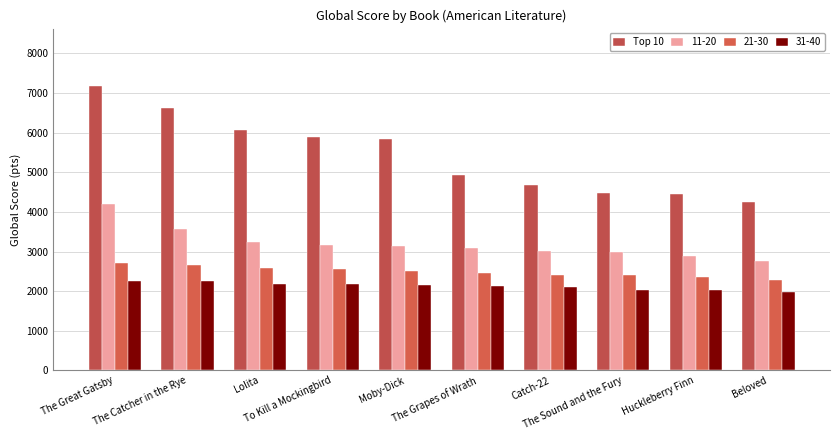

How many data points in 21-30 are less than 2511?

5